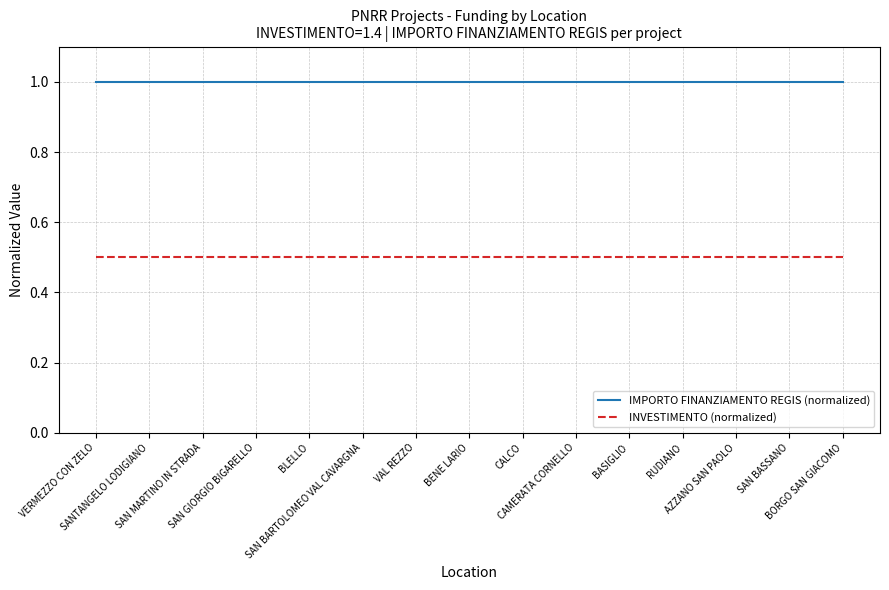

Rank the series by their average value, from highest to lowest.

IMPORTO FINANZIAMENTO REGIS (normalized), INVESTIMENTO (normalized)